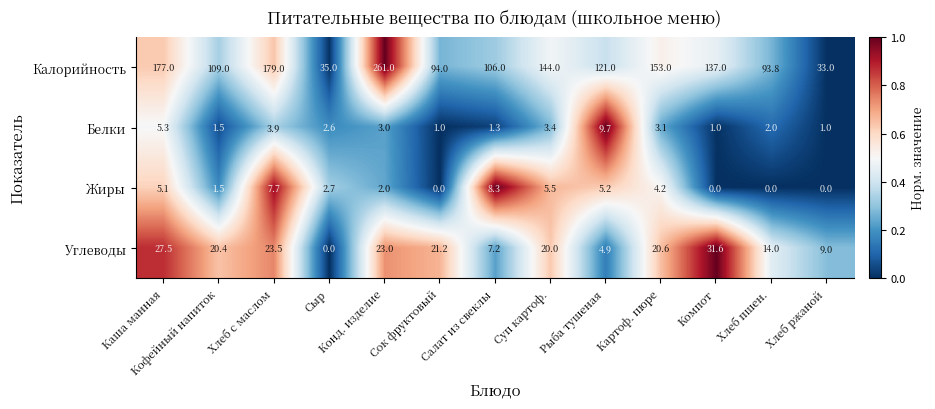

What is the total value across all series at Кофейный напиток?

132.4